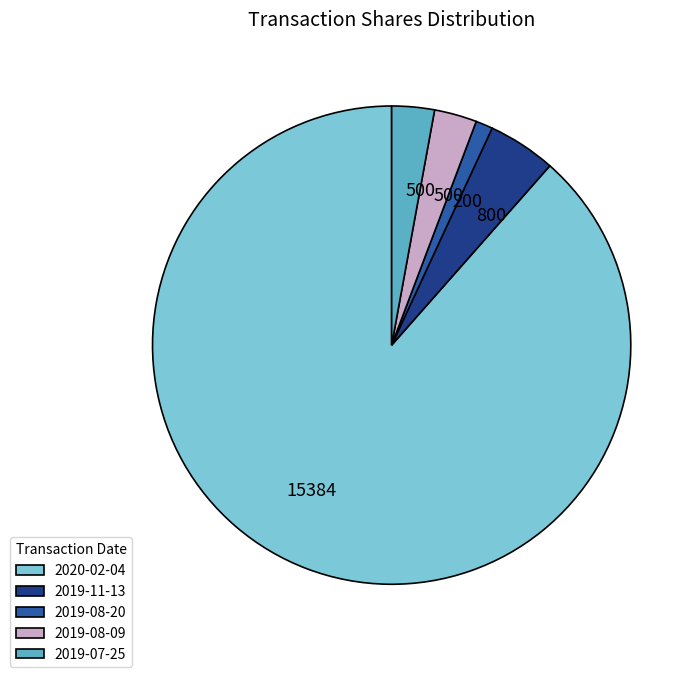

What is the ratio of the value at 2020-02-04 to the value at 2019-07-25?

30.8